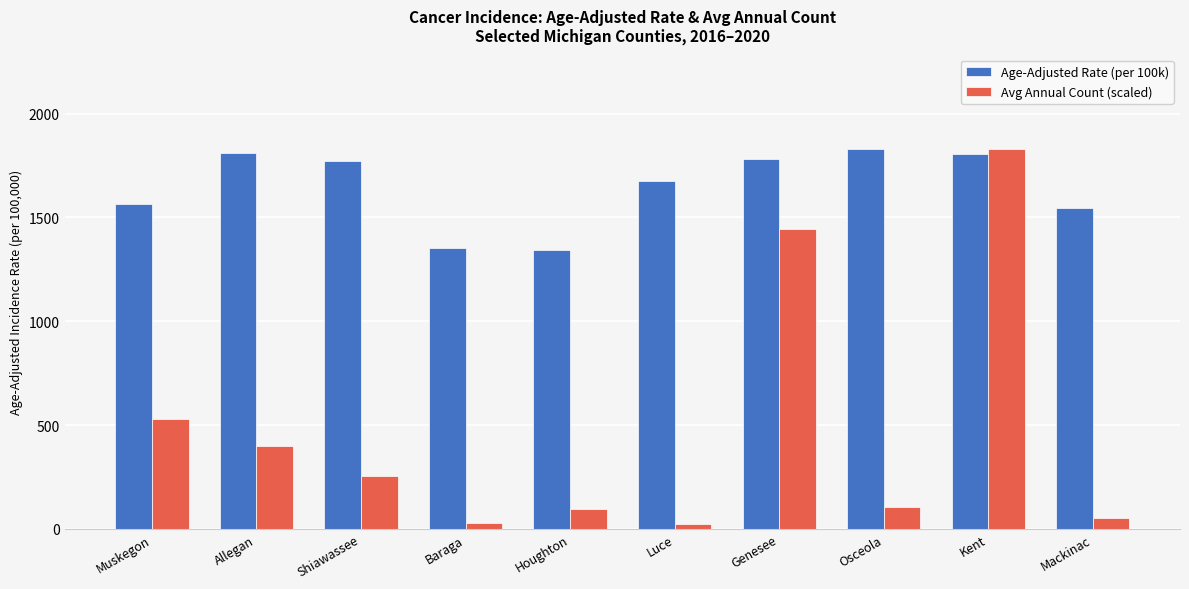

What is the value of the Avg Annual Count (scaled) bar at the 1st from the left?

528.5